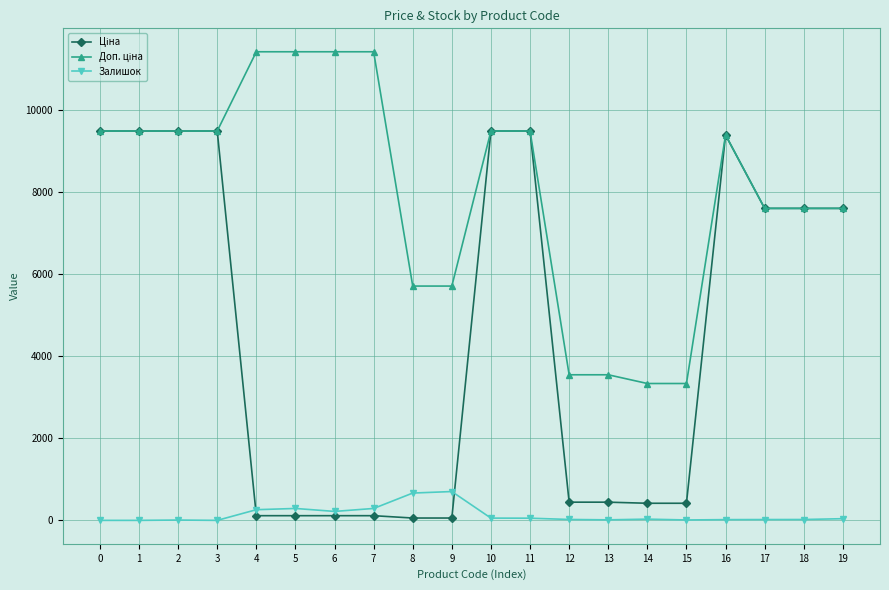

Does the chart have visible grid lines?

Yes